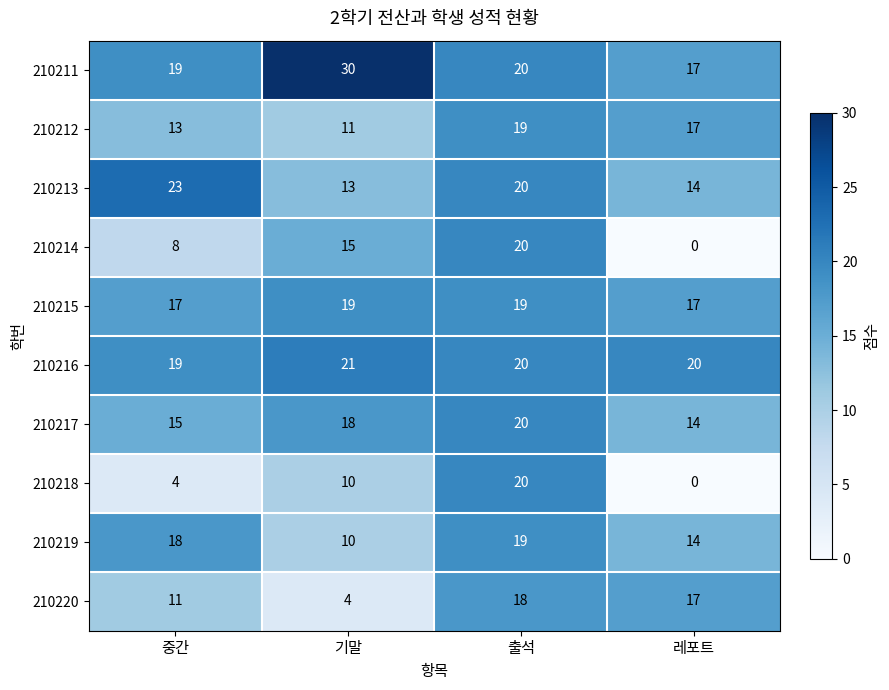

Where is 210213 nearest to the value 18?

출석